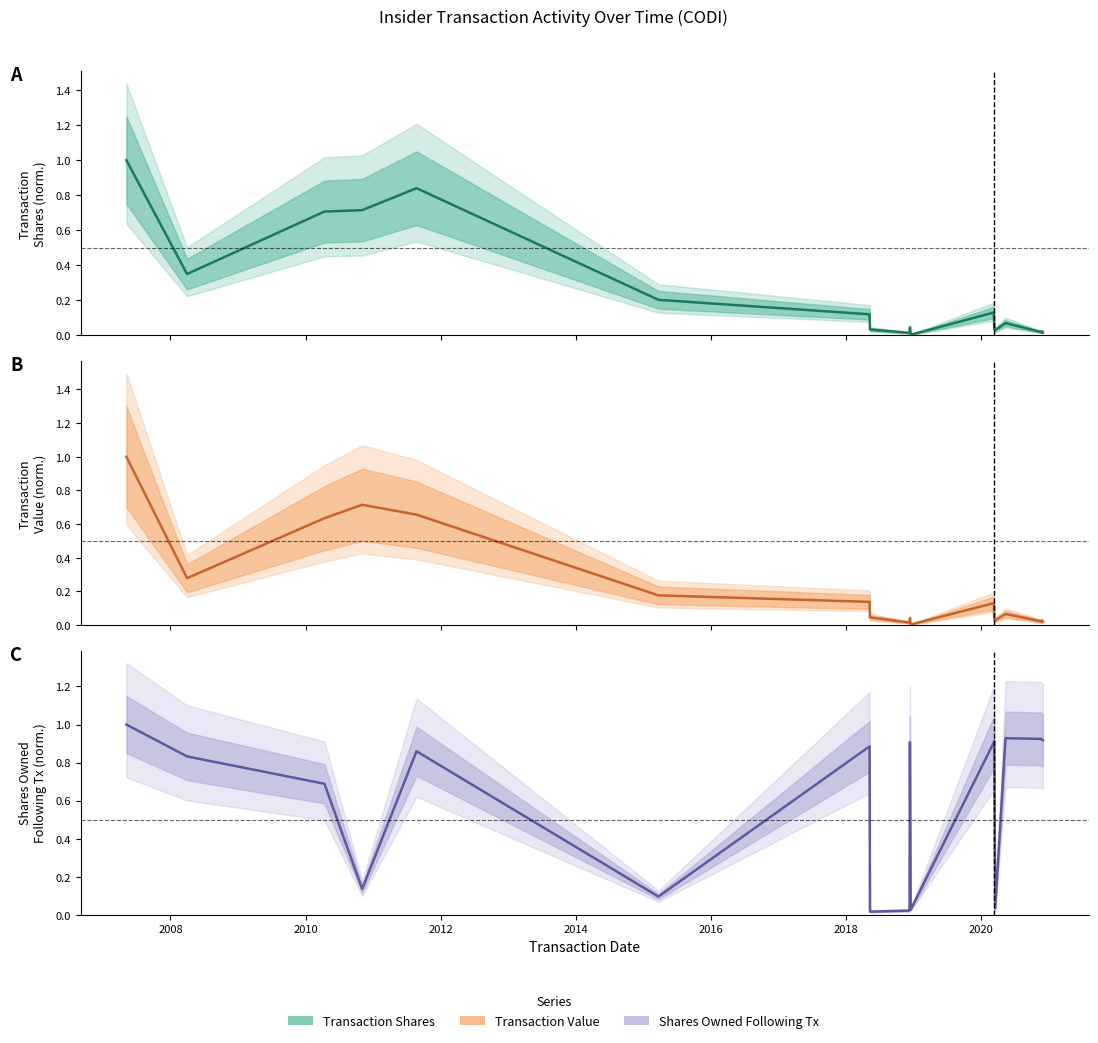

Is the value of transactionValue at 2010-04-13 greater than the value of transactionShares at 2020-12-01?

Yes